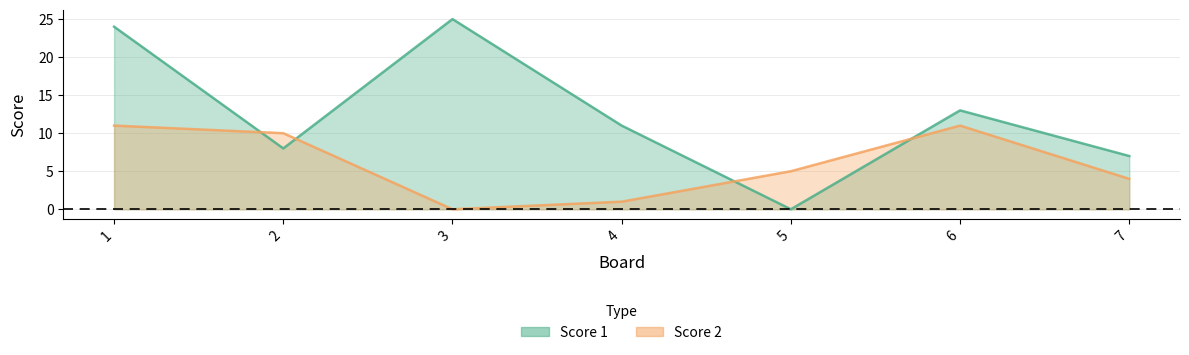

How many interior local valleys does the Score 2 series have?

1